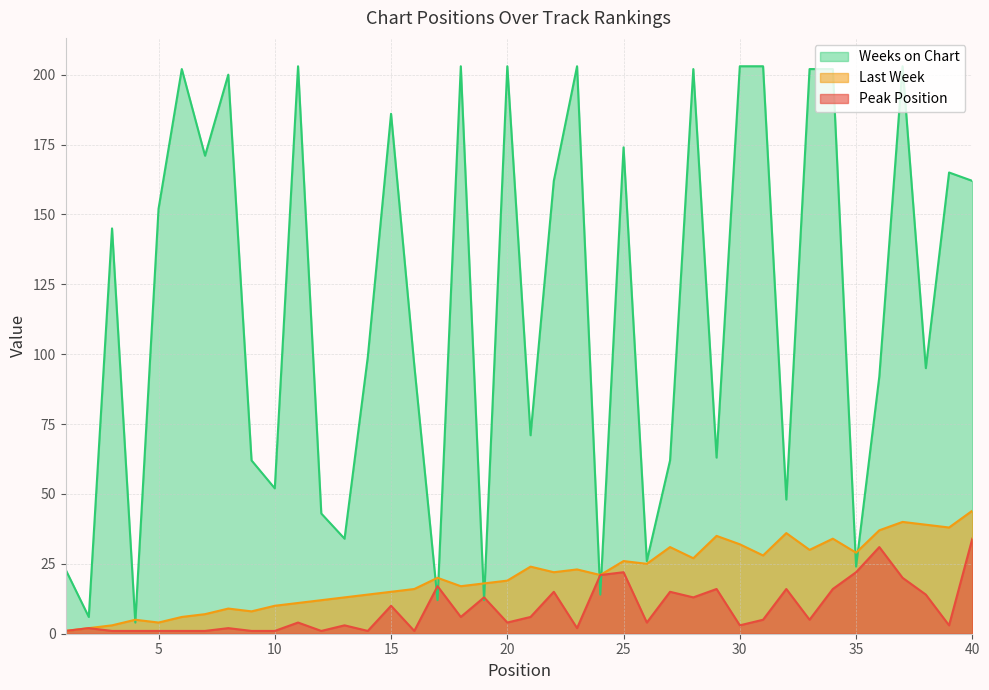

The value of Peak Position at 15 is 15. True or false?

False